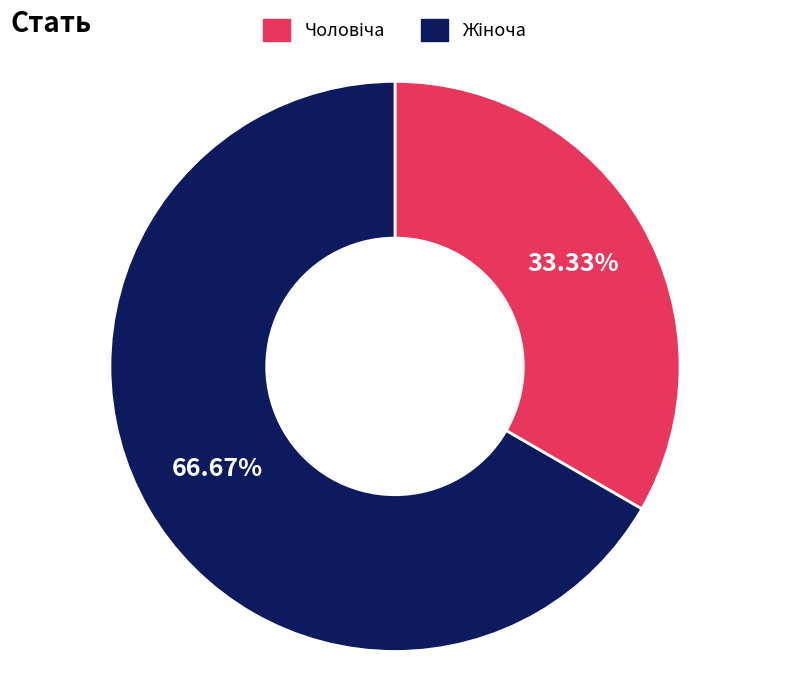

Does any single category account for the majority?

Yes